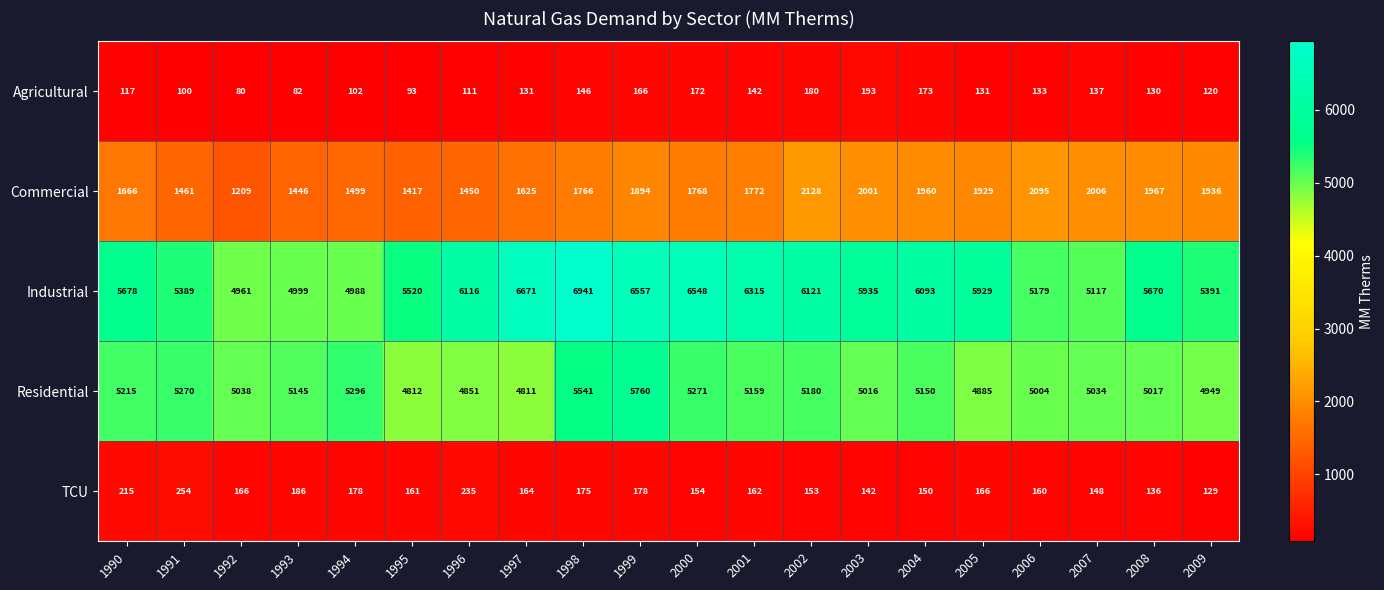

Which series has the largest total across all categories?

Industrial